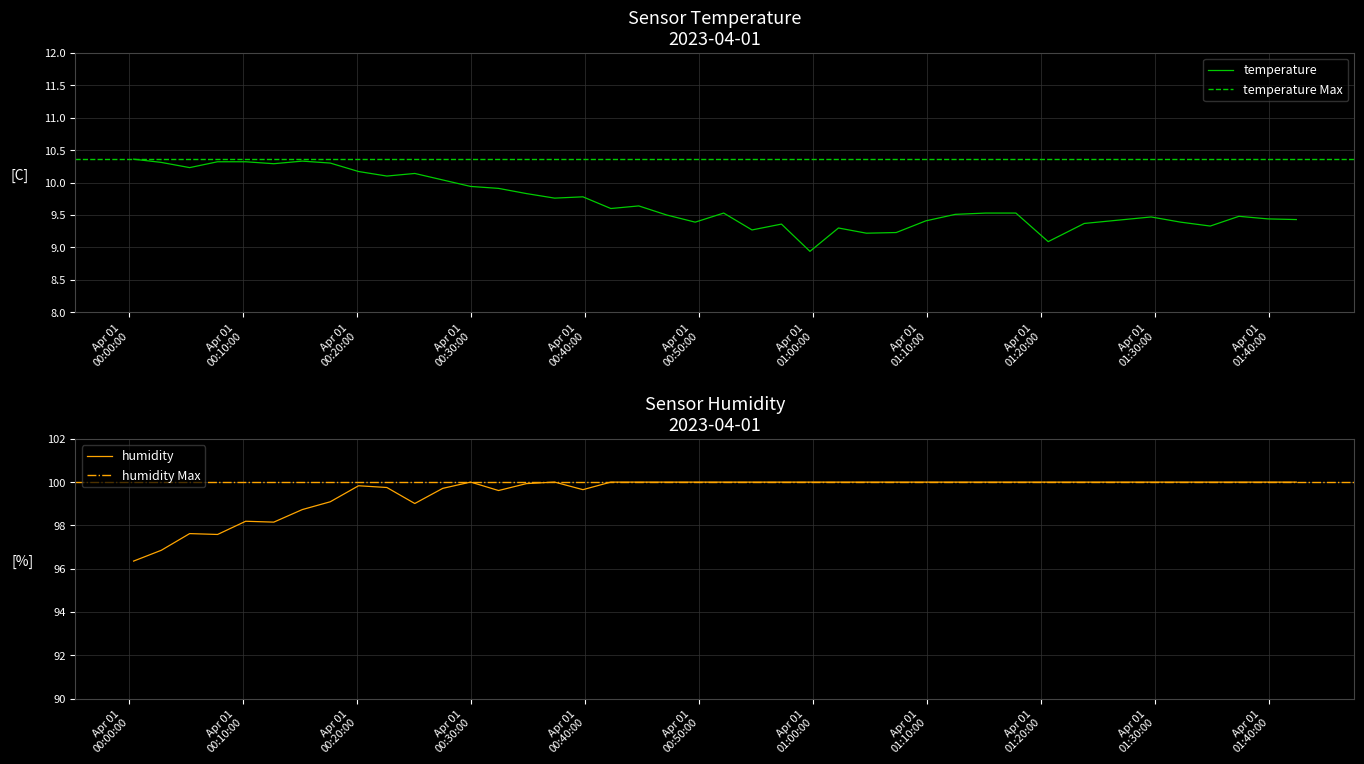

Rank the series by their maximum value, from lowest to highest.

temperature, humidity